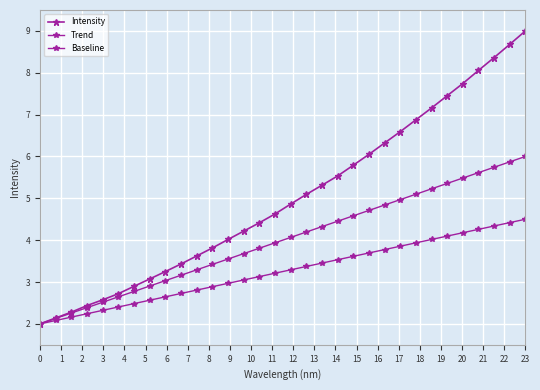

Count the number of data series in this chart.

3